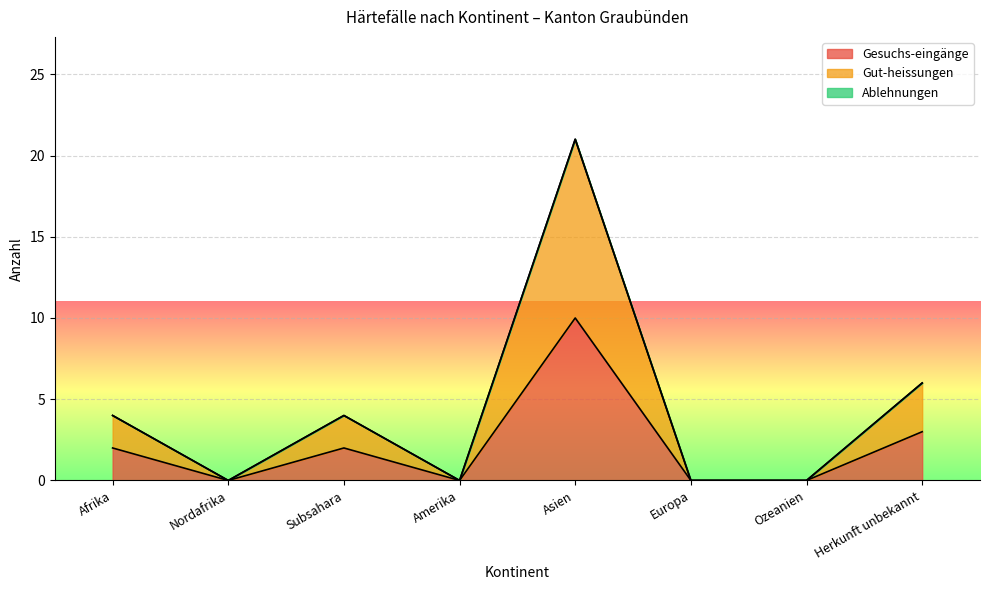

How many interior local valleys does the Gesuchs-eingänge series have?

2